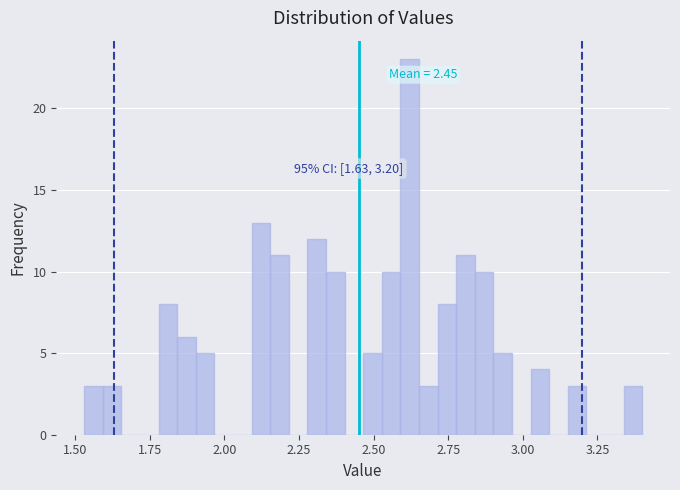

Read against the x-axis, roughly where is the centre of the tallest bar?

2.60